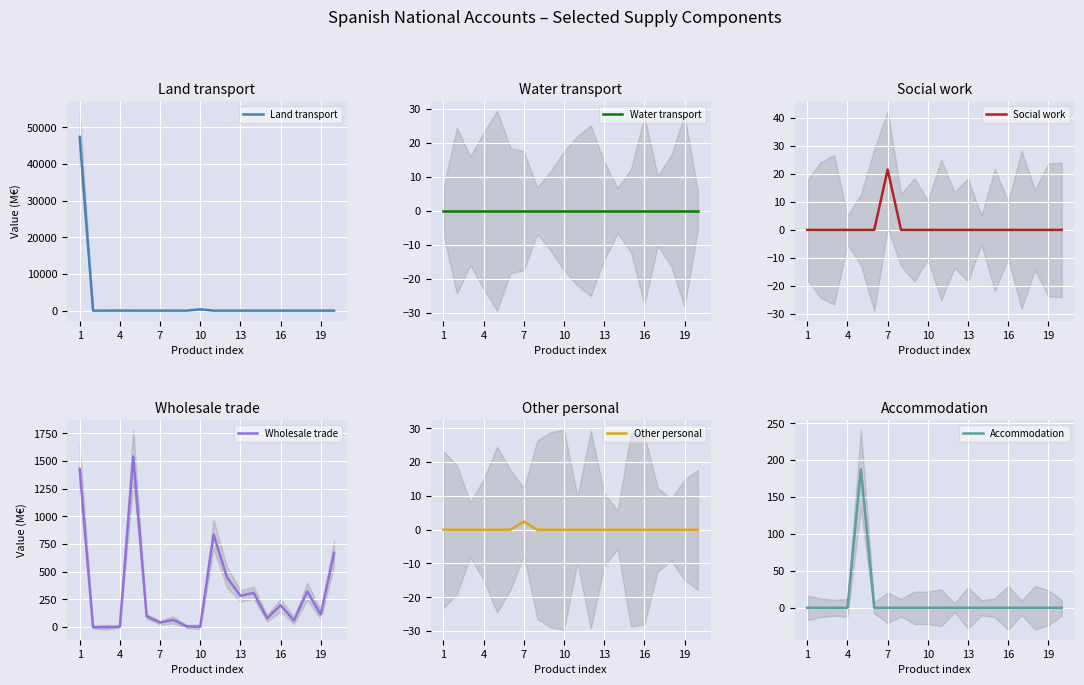

At which category is the sum across all series the highest?

1